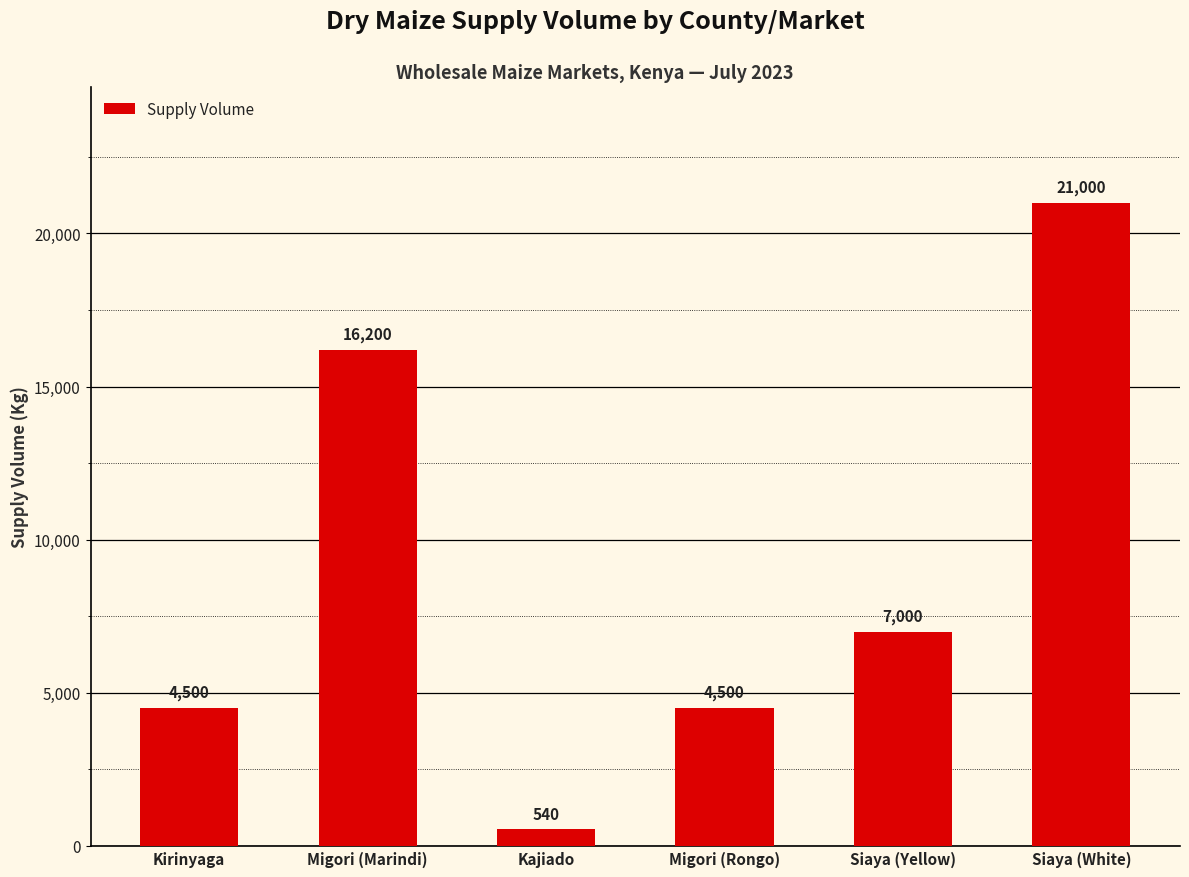

What is the approximate value at Kajiado?

540